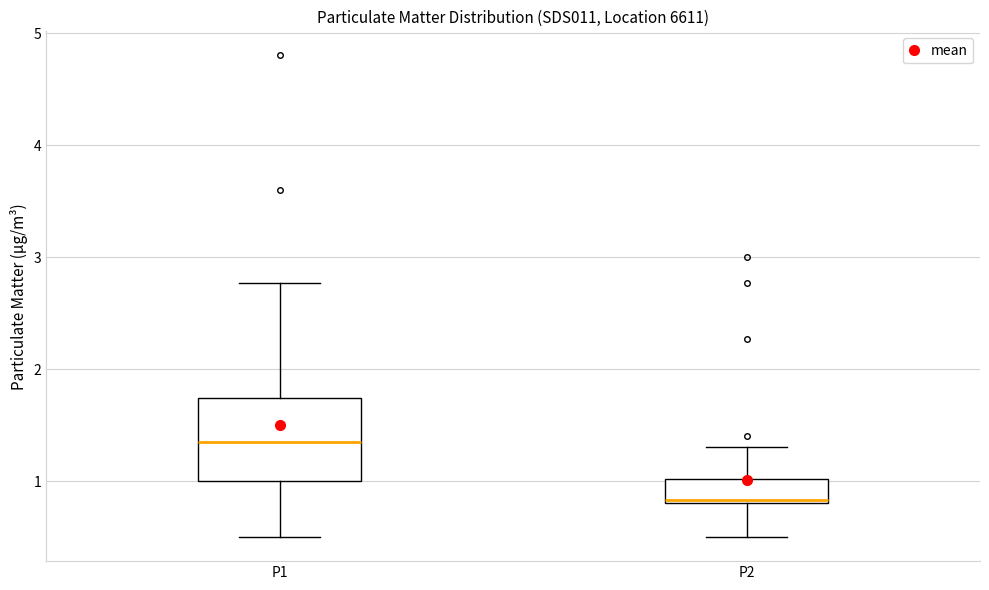

Where is the upper edge of the box for P2 on the y-axis? The values are not printed on the chart, so give them approximately, as read against the axis.

1.0